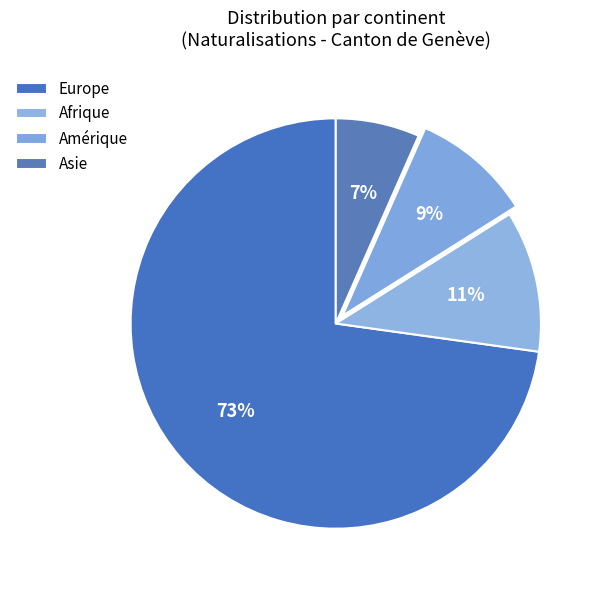

To the nearest percent, what is the average slice percentage?

25%